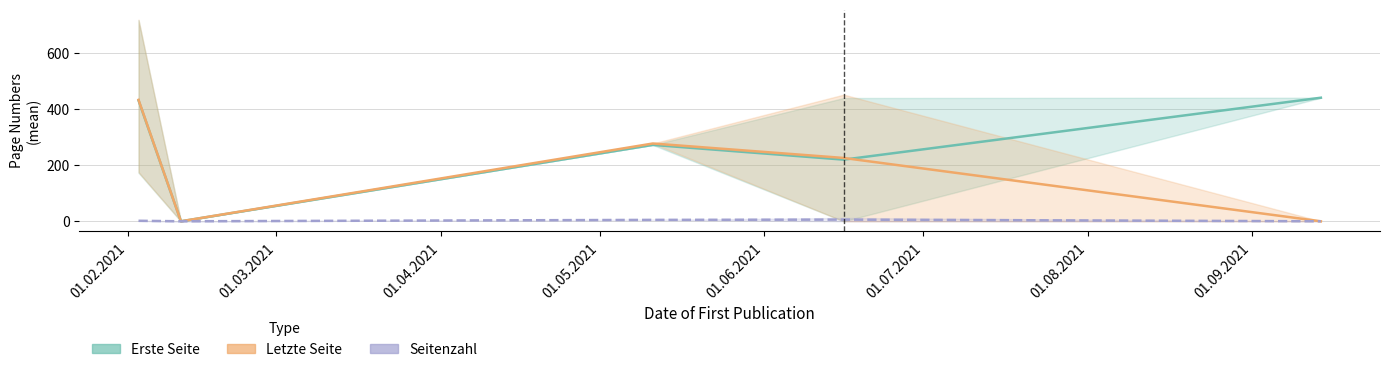

The Erste Seite series shows 0.0 at 01.03.2021. True or false?

True